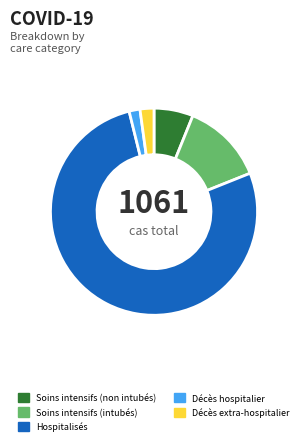

Between Décès hospitalier and Soins intensifs (intubés), which is larger?

Soins intensifs (intubés)